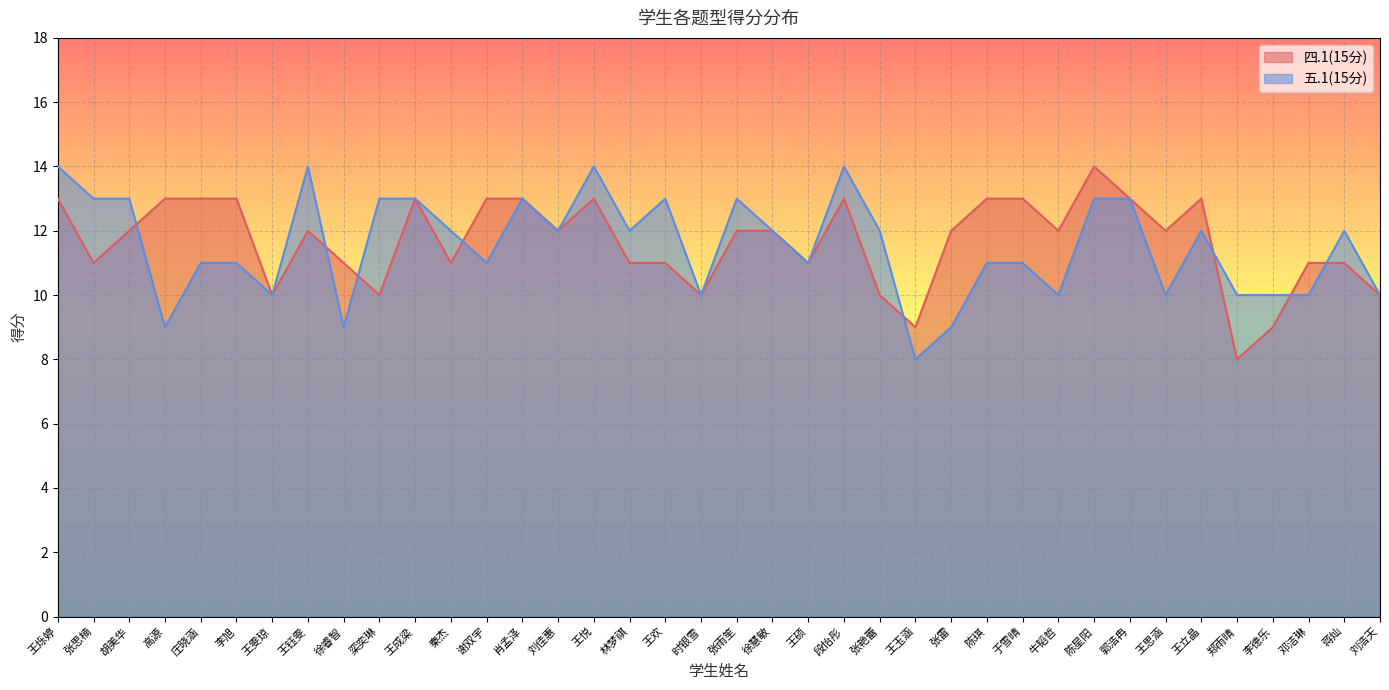

True or false: 四.1(15分) and 五.1(15分) intersect in this chart.

True